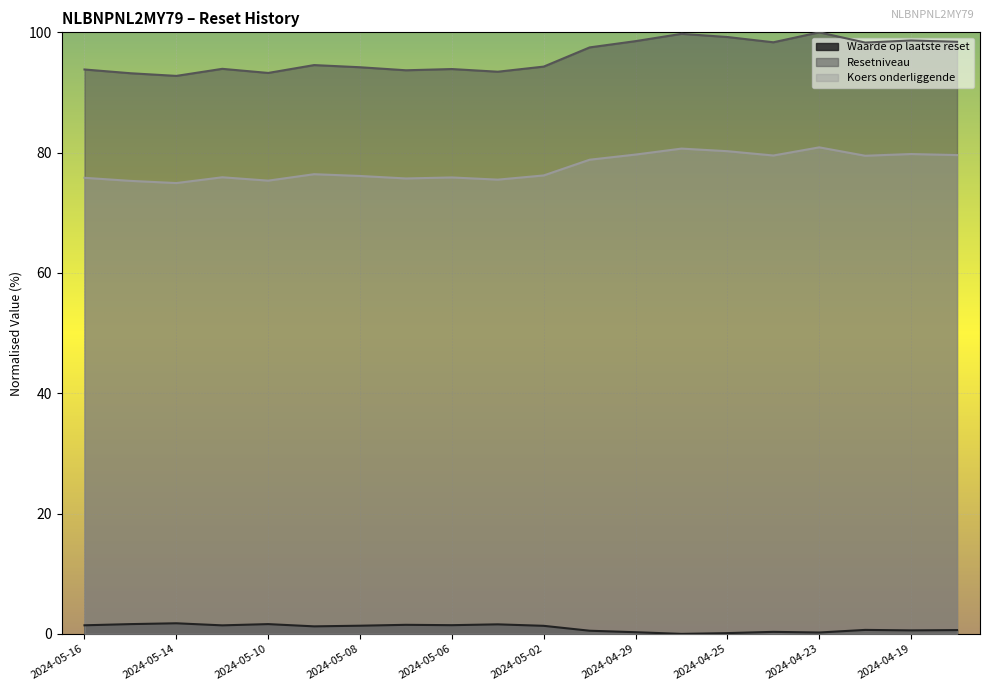

What is the average value of the Waarde op laatste reset series?

1.0